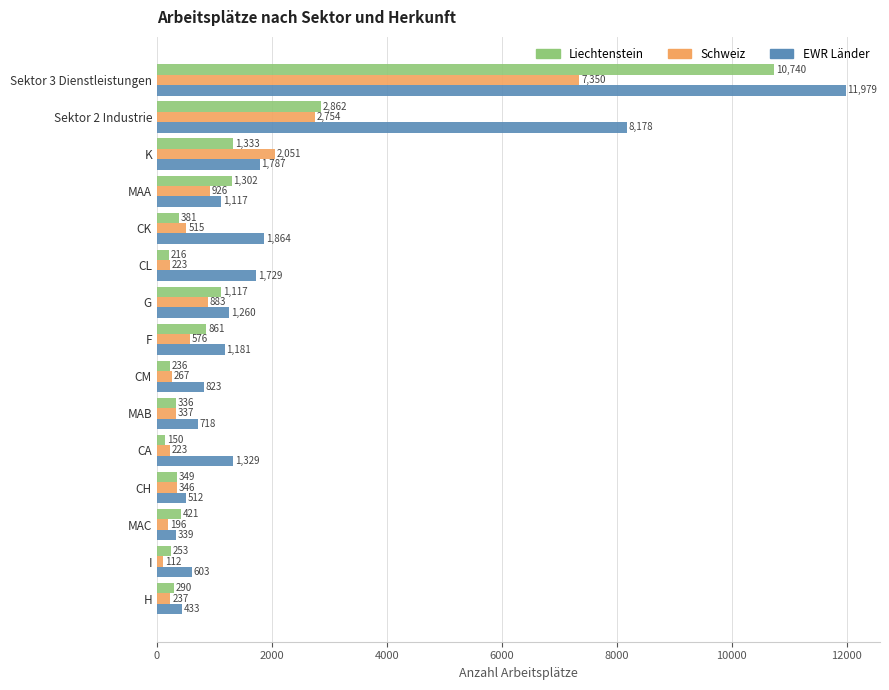

Rank the categories by EWR Länder value from highest to lowest.

Sektor 3 Dienstleistungen, Sektor 2 Industrie, CK, K, CL, CA, G, F, MAA, CM, MAB, I, CH, H, MAC